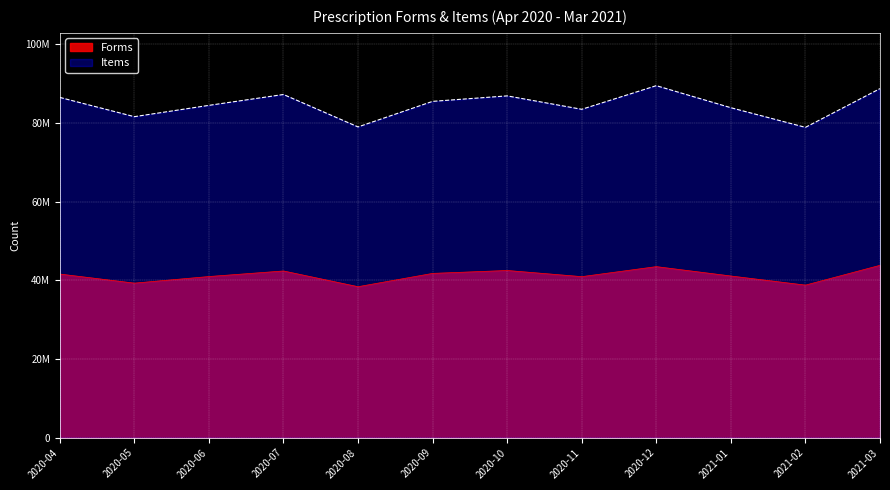

Read the Items value at 2021-03, to the nearest 100.

88742000